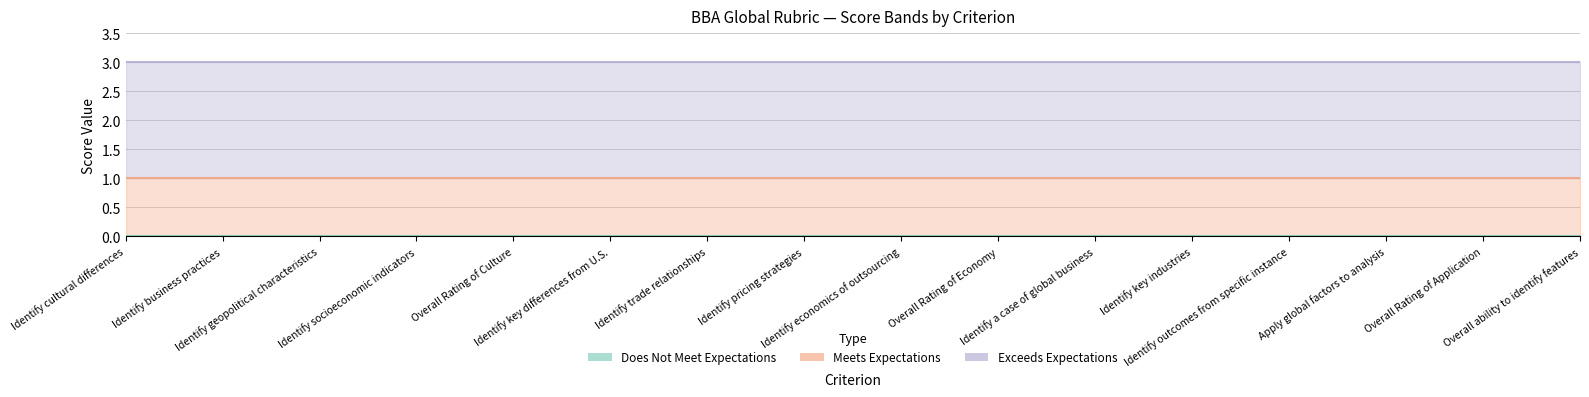

True or false: Meets Expectations and Exceeds Expectations intersect in this chart.

False